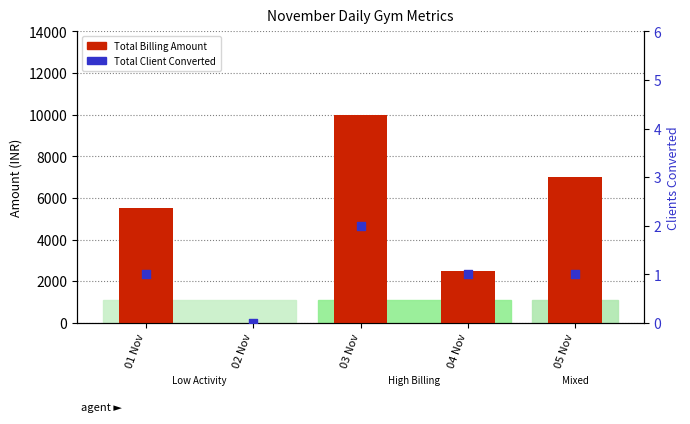

Is the value of Total Client Converted at 04 Nov greater than the value of Total Billing Amount at 02 Nov?

Yes